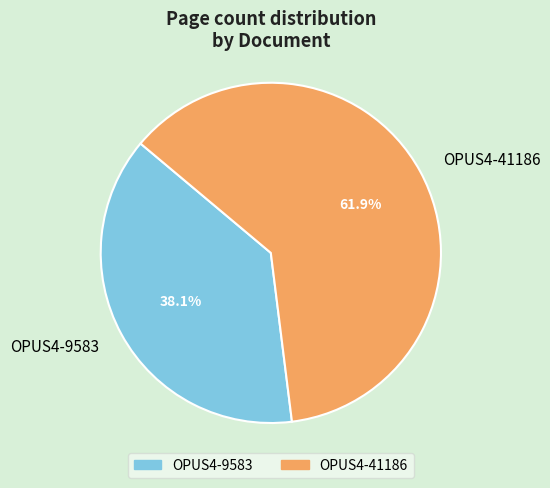

Which slice represents more than half of the pie?

OPUS4-41186